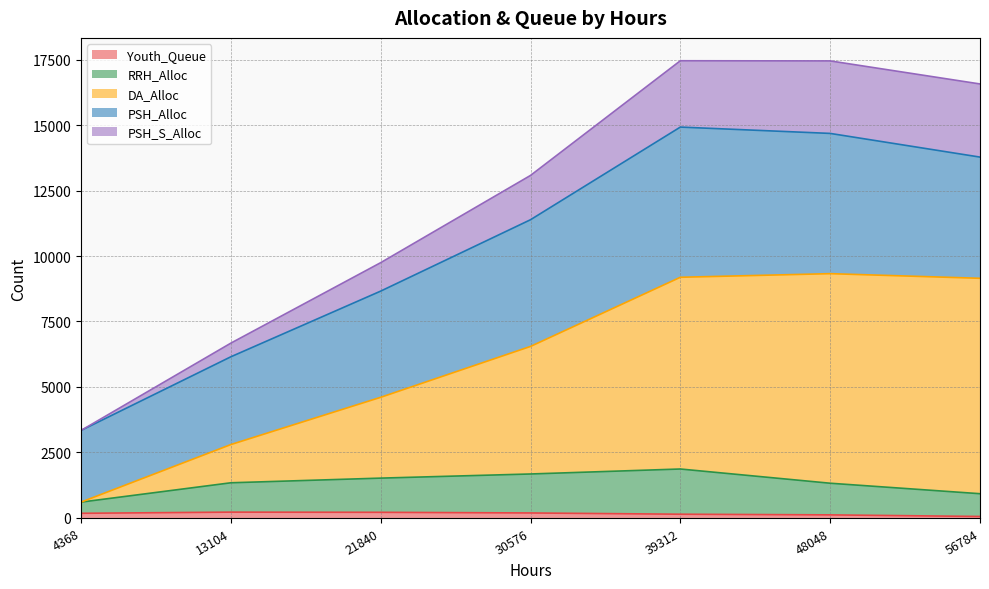

What is the difference between the maximum and minimum values in the Youth_Queue series?

166